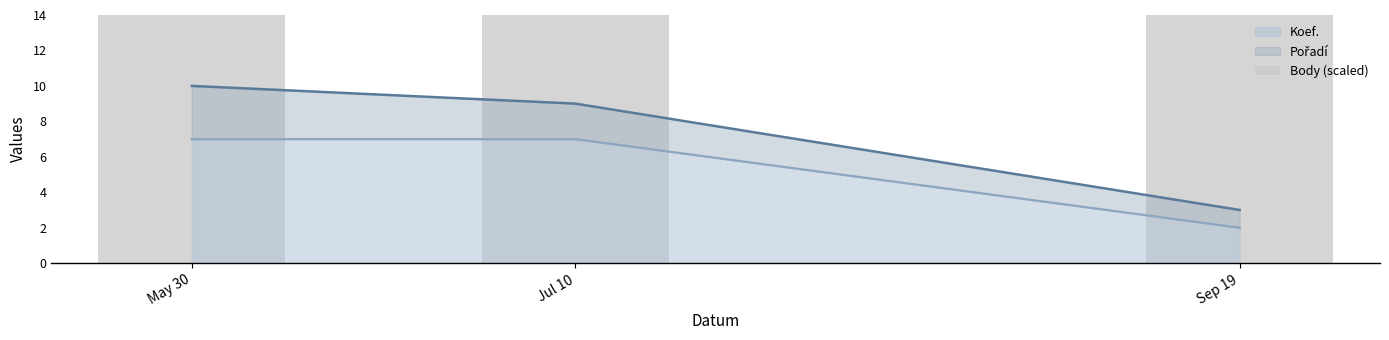

Is it true that Koef. equals 7 at Jul 10?

True